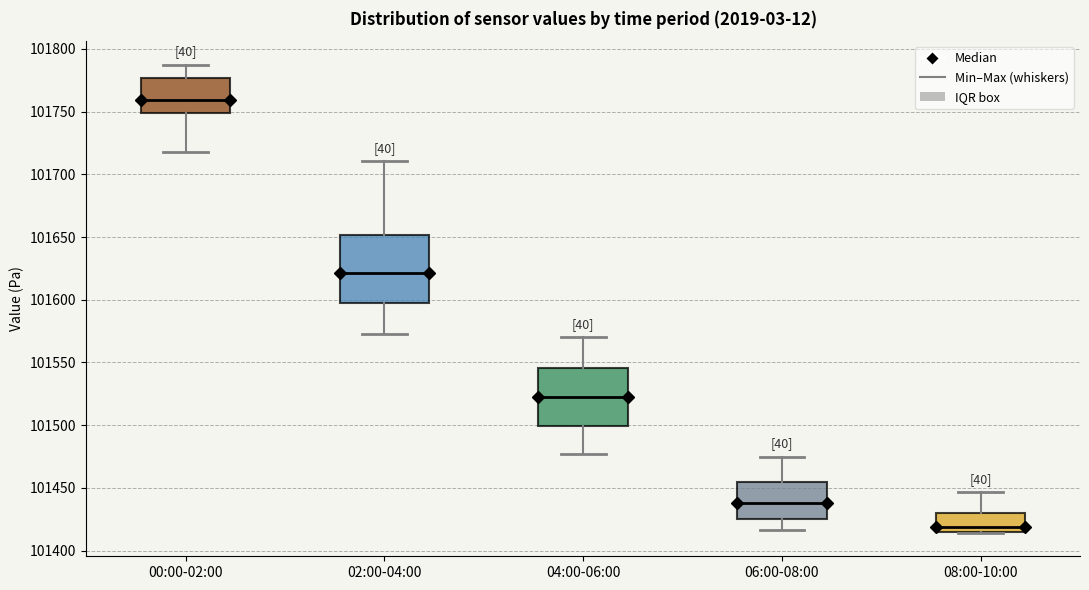

Where is the upper edge of the box for 08:00-10:00 on the y-axis? The values are not printed on the chart, so give them approximately, as read against the axis.

101430